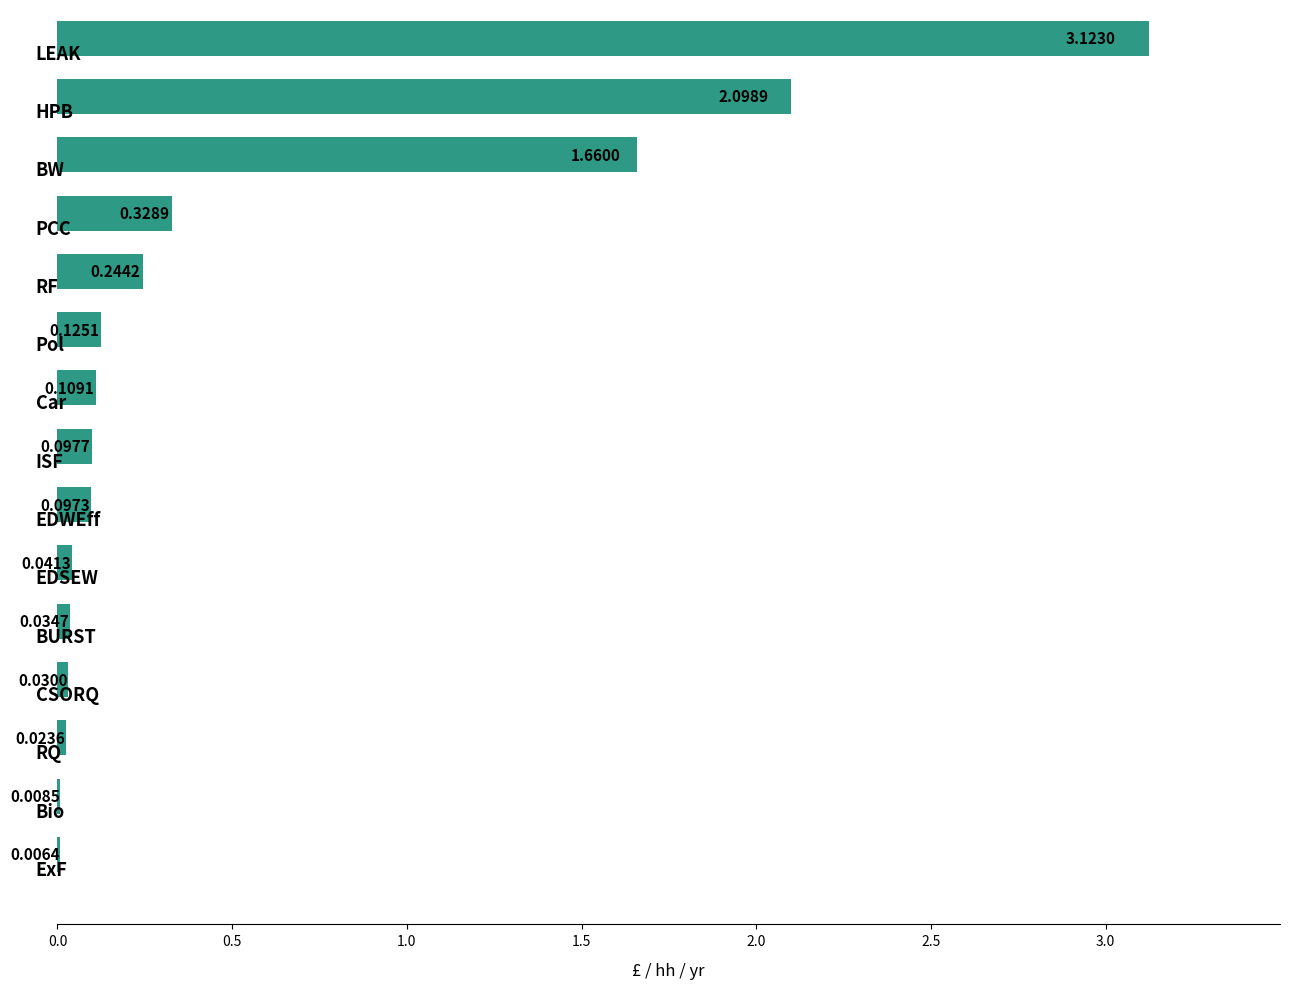

What is the sum of all values?

8.0